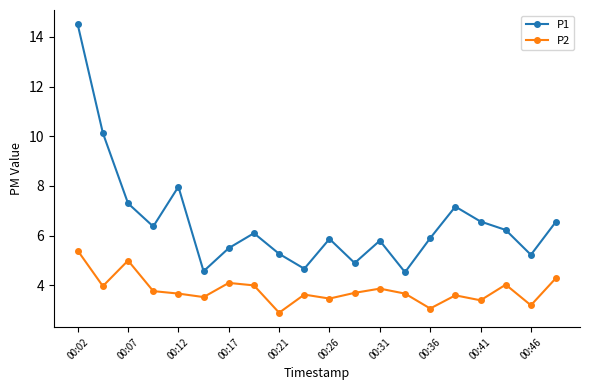

How many lines are shown in the chart?

2